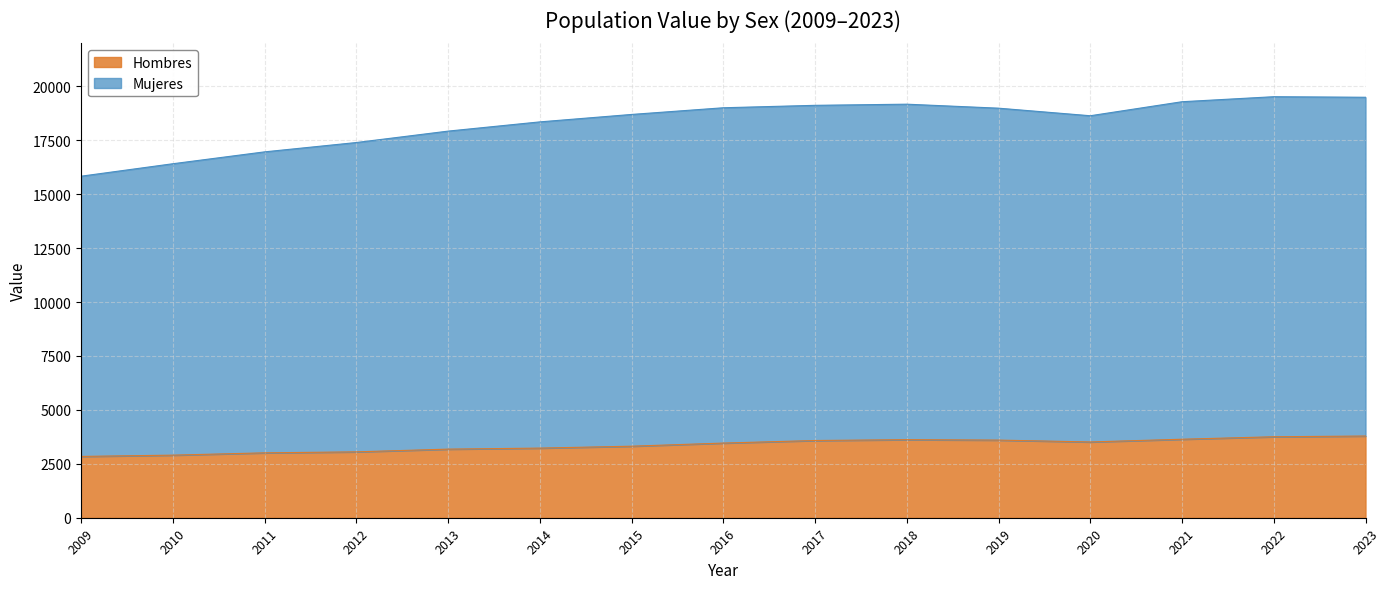

True or false: Total has more than 0 points higher than both neighbors.

True